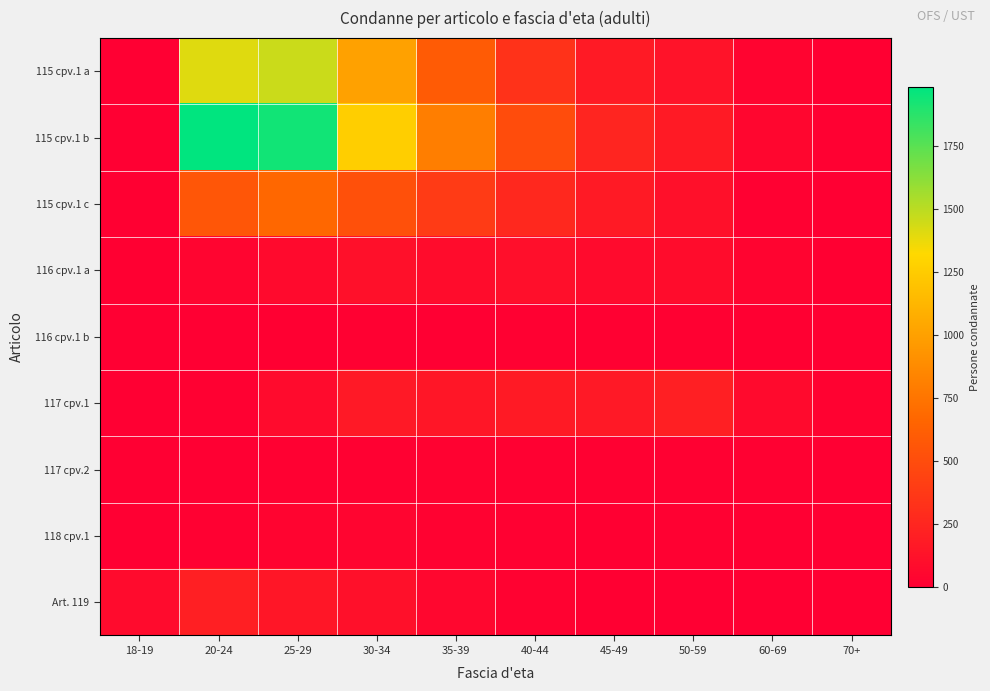

What is the difference between the highest and lowest values at 30-34?

1257